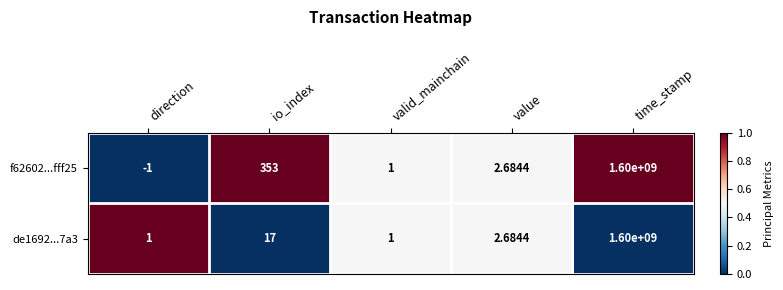

List the series in order of their overall mean, highest first.

f62602...fff25, de1692...7a3